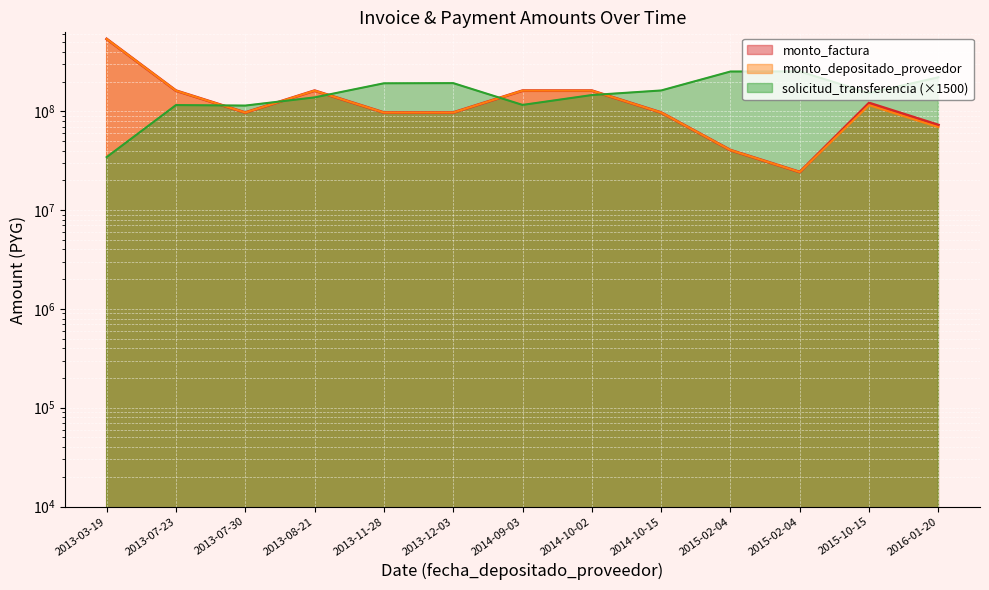

What are all the series names shown in the legend?

monto_factura, monto_depositado_proveedor, solicitud_transferencia